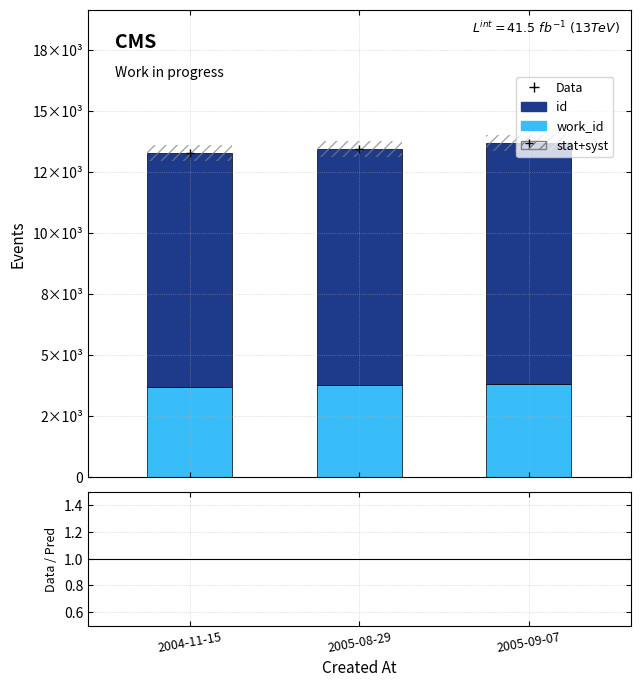

Rank the series by their maximum value, from lowest to highest.

work_id, id